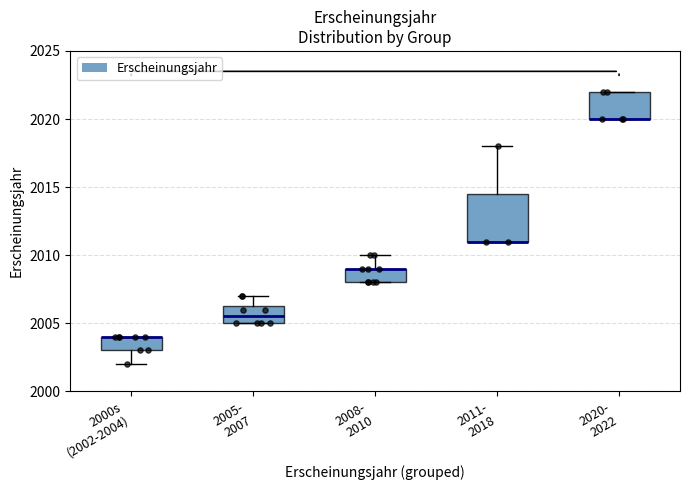

Comparing the boxes themselves (not the whiskers), which one is the tallest?

2011- 2018